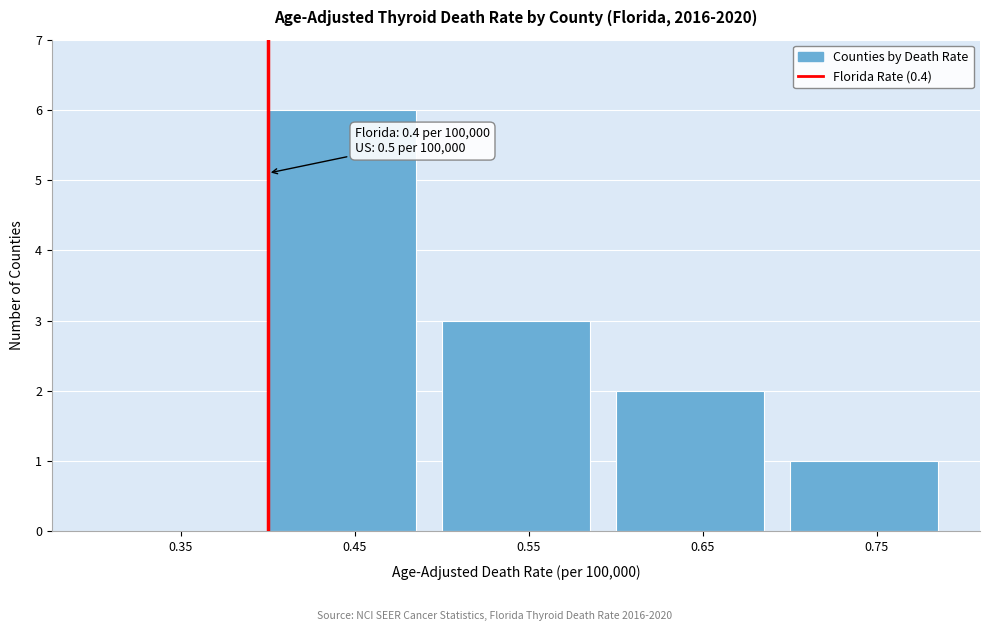

Over which range of the x-axis is the bar tallest?

0.4 to 0.5